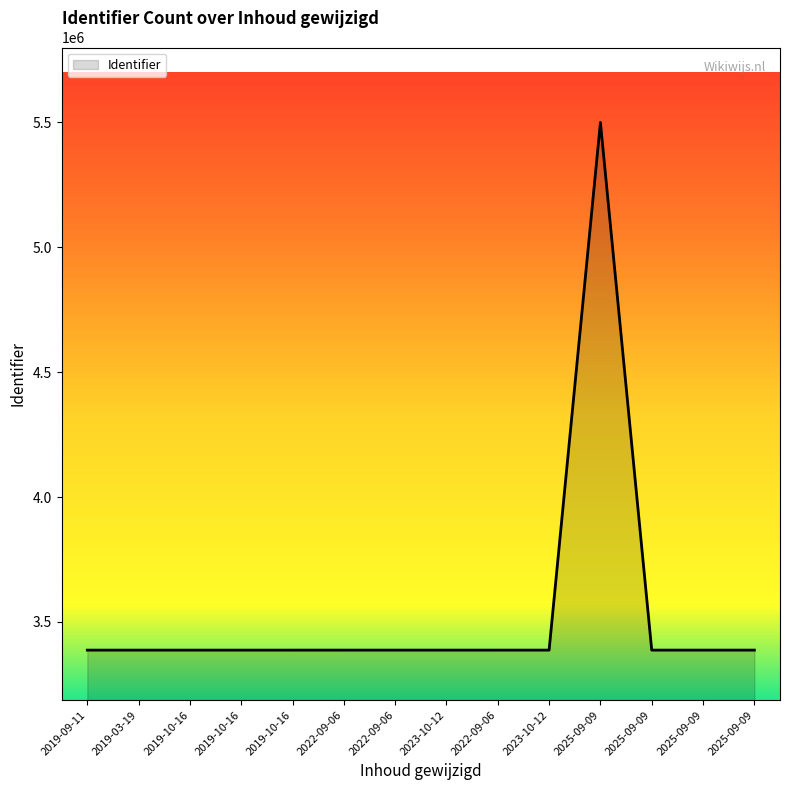

How many lines are shown in the chart?

1